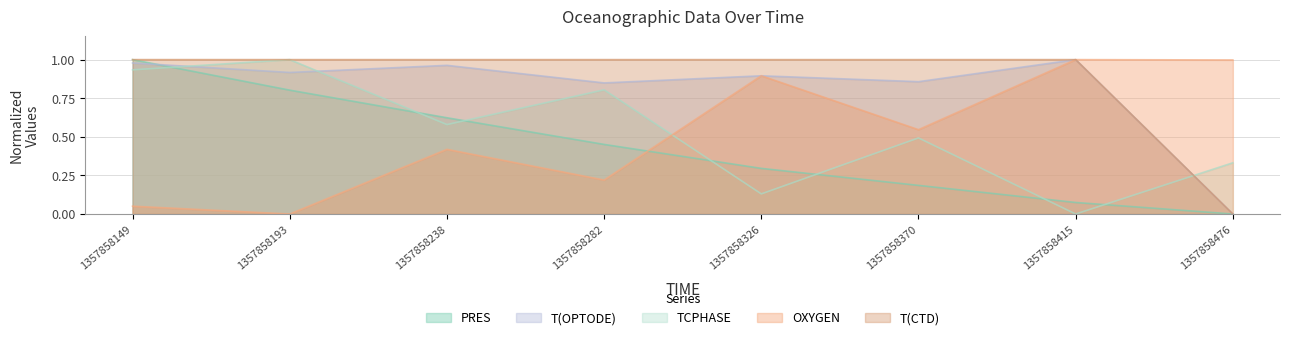

What is the average value of the T(CTD) series?

0.9